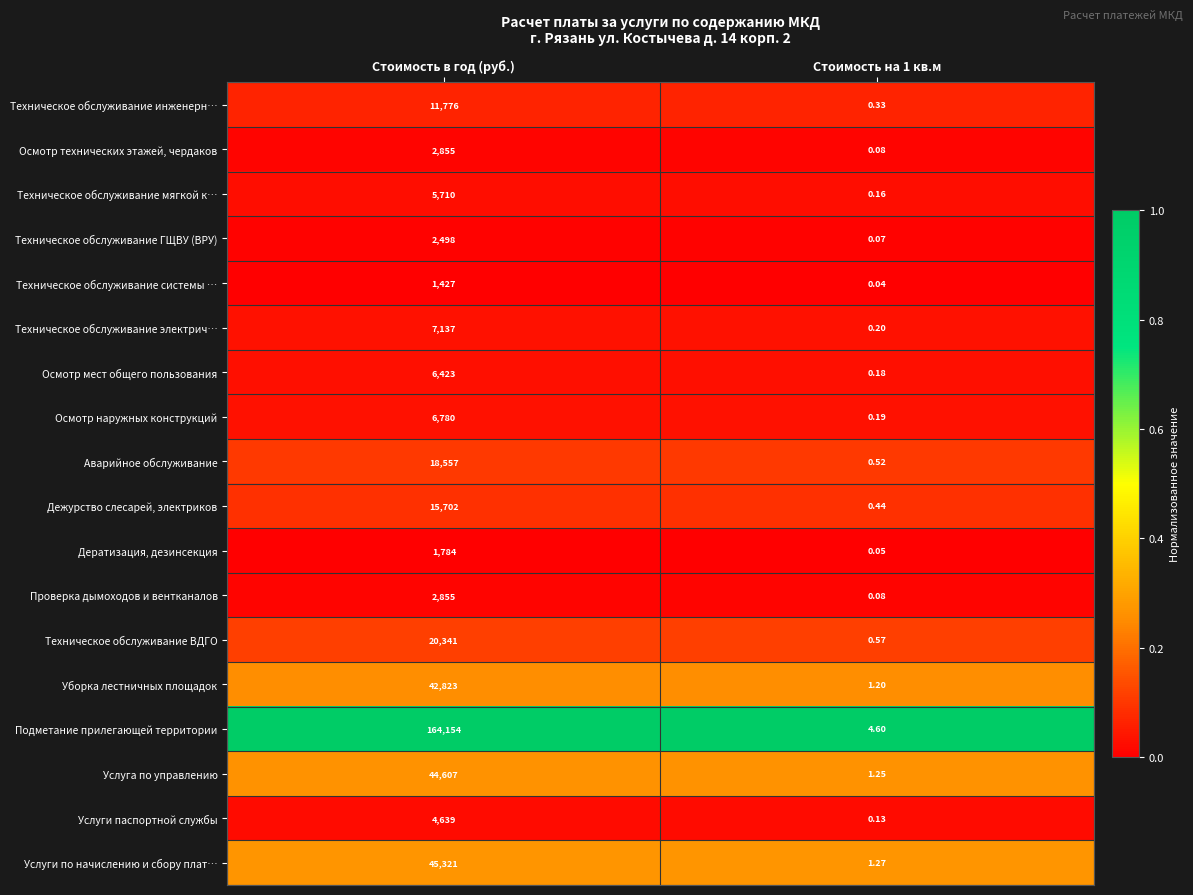

Count the number of data series in this chart.

18